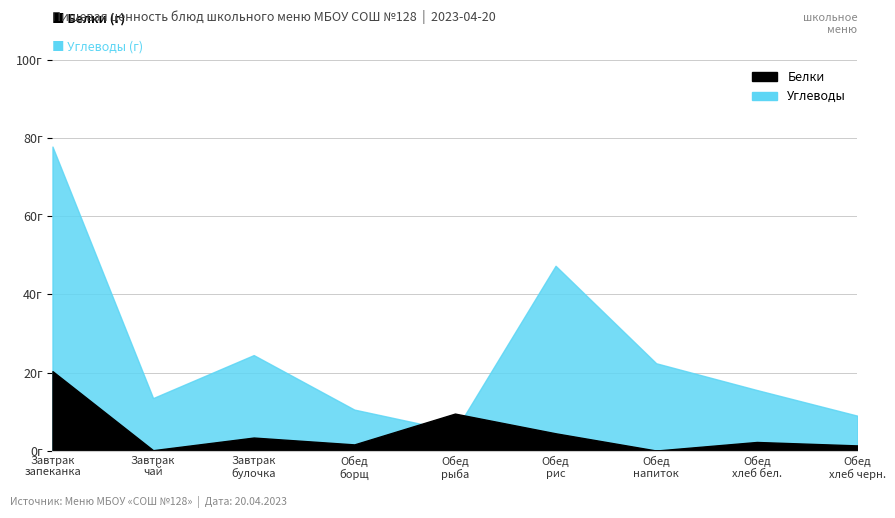

After their last crossing, which series has the higher values: Белки or Углеводы?

Углеводы